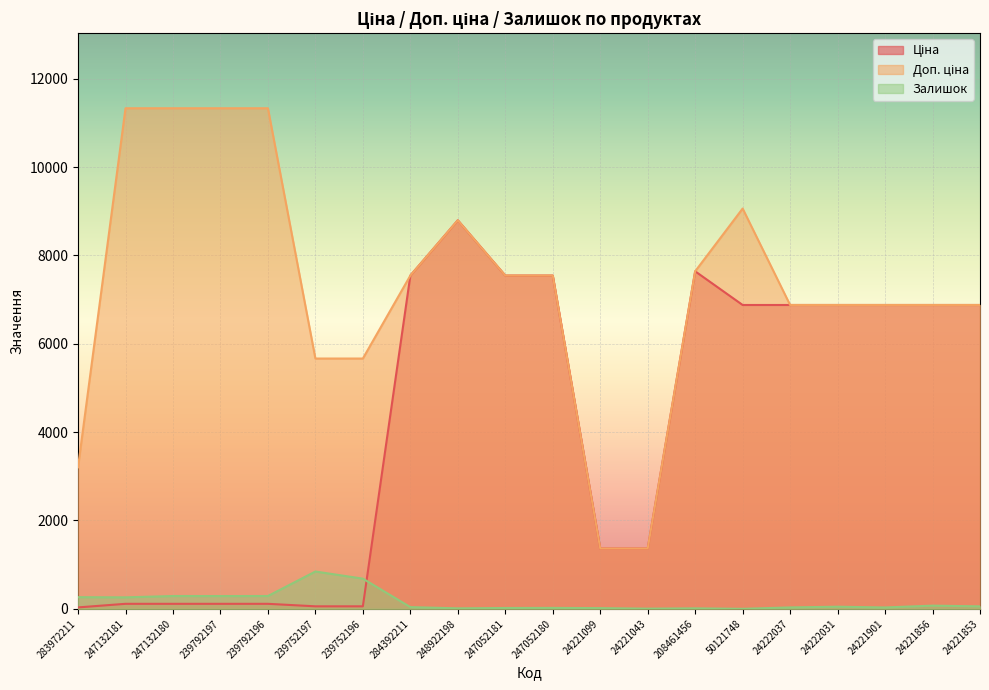

What is the label of the 2nd point from the left?

247132181